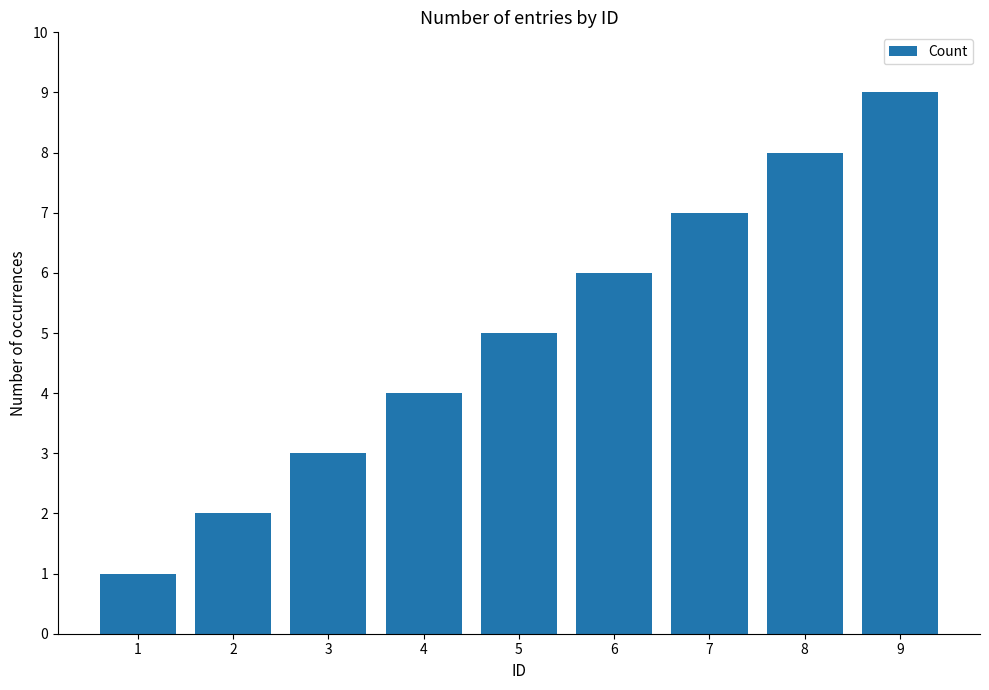

True or false: the data shows 7 at 7.

True